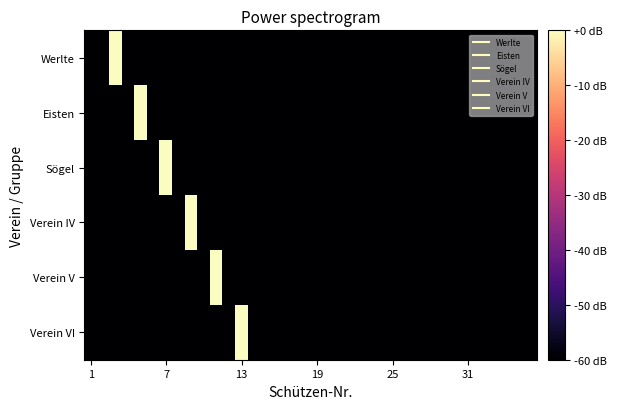

How many categories are shown in the chart?

36